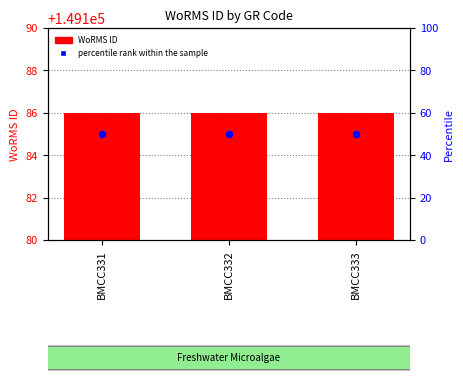

Which series has the largest Y range (max minus min)?

WoRMS ID